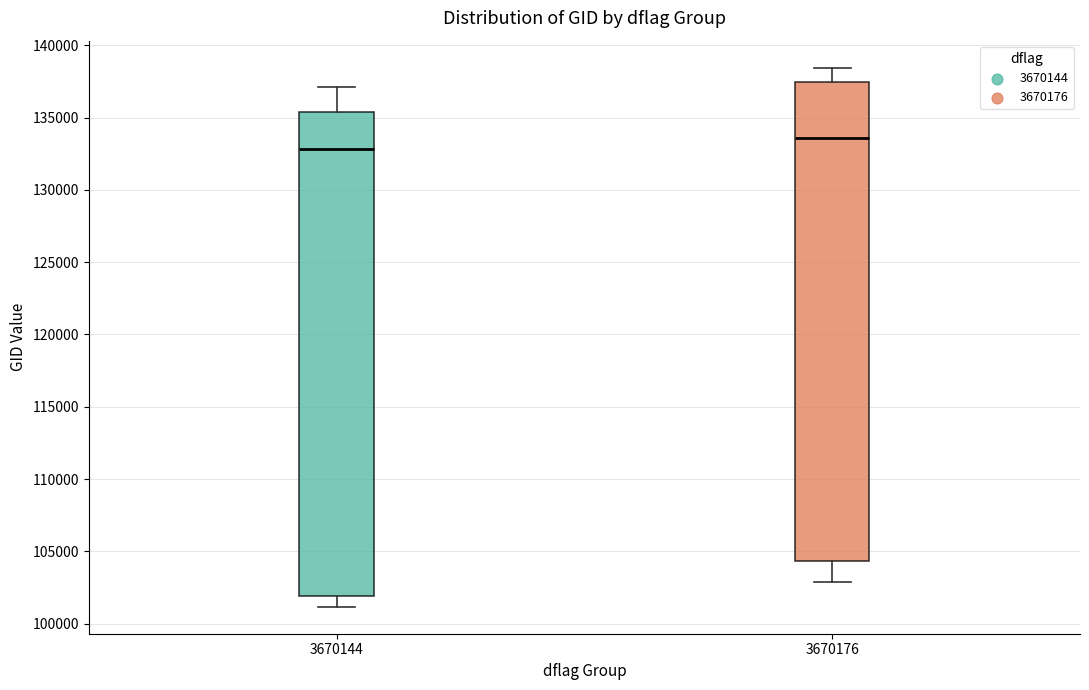

Reading left to right, transcribe this box plot: for each box, give where its median line is, the range the box spans, and where its two whiskers end, as read against the y-axis. The values are not printed on the chart, so give them approximately, as read against the axis.

3670144: median 133000, box 102000 to 135500, whiskers 101000 to 137000
3670176: median 133500, box 104500 to 137500, whiskers 103000 to 138500